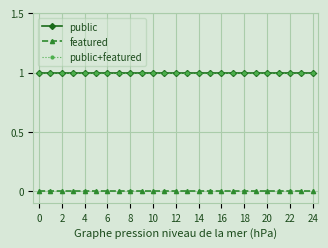

True or false: public and public+featured cross at least once.

False